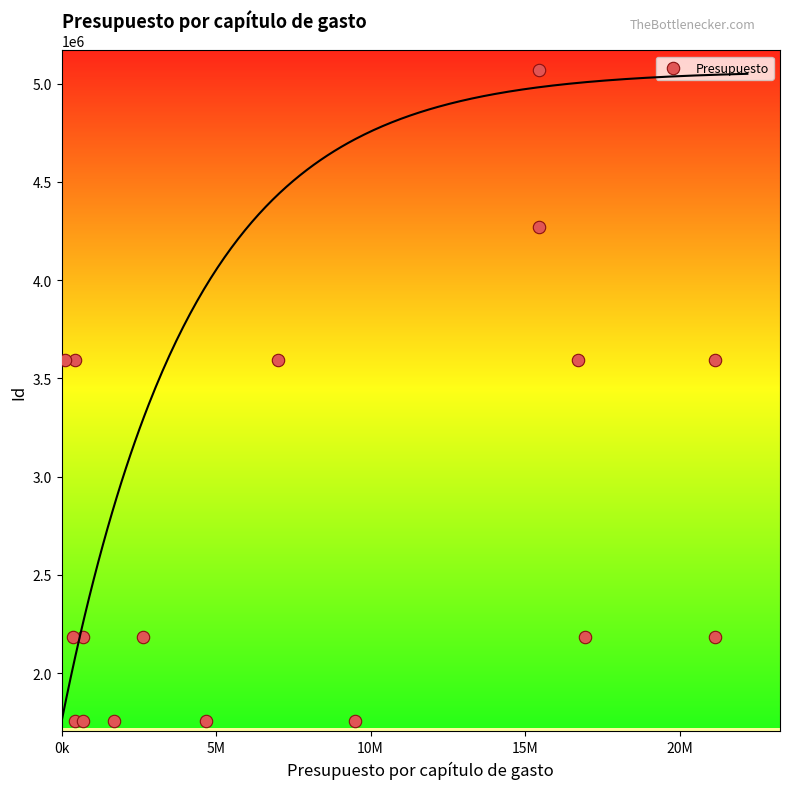

What is the range of Y values (max minus min)?

3310644